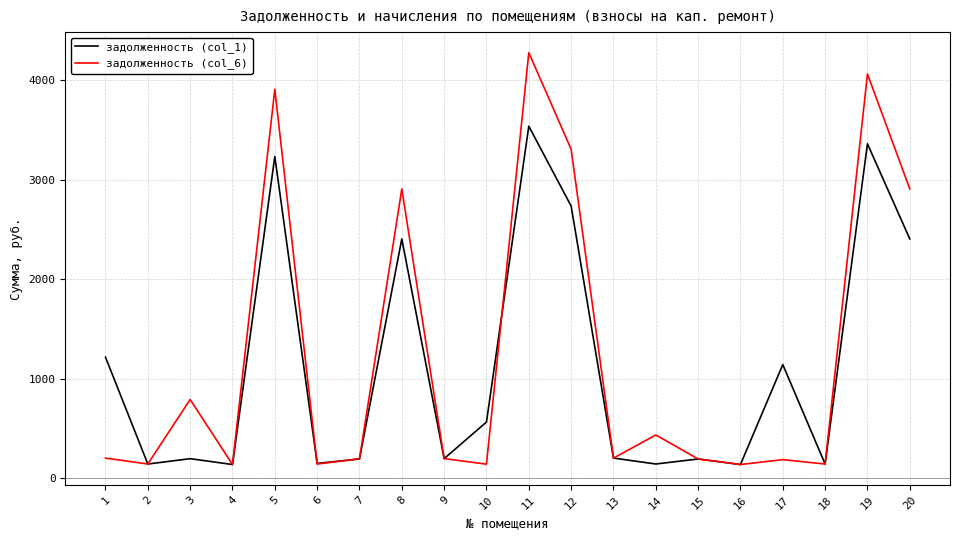

What is the highest value of the задолженность (col_6) series?

4274.5